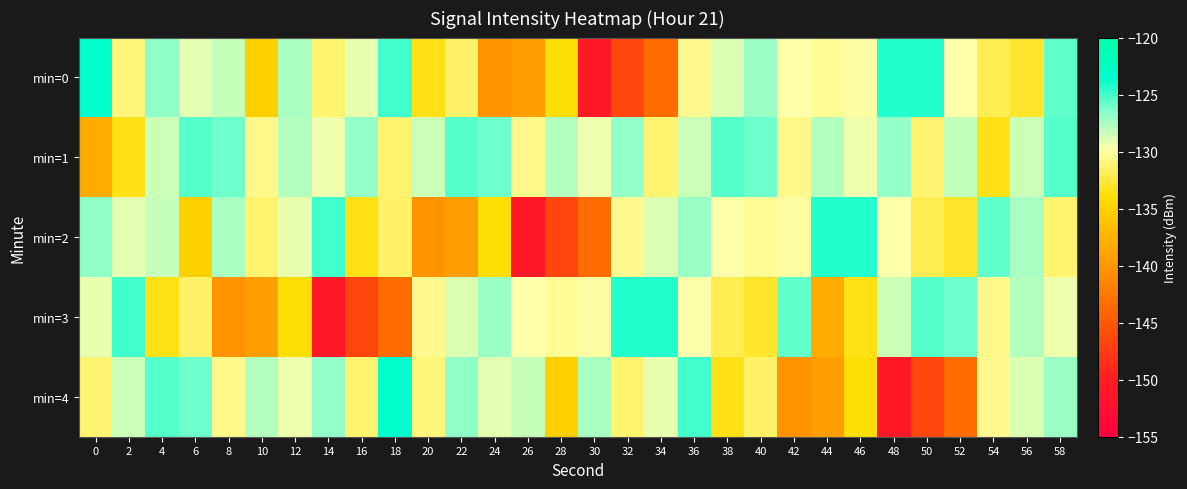

What is the total value across all series at 20?

-663.7